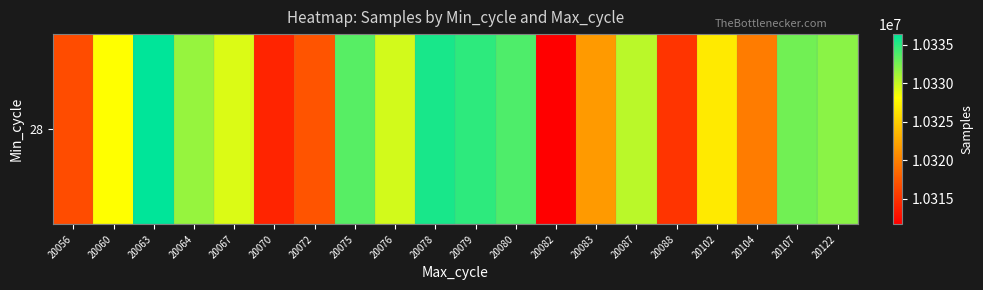

What is the sum of the values at 20056 and 20067?

20646006